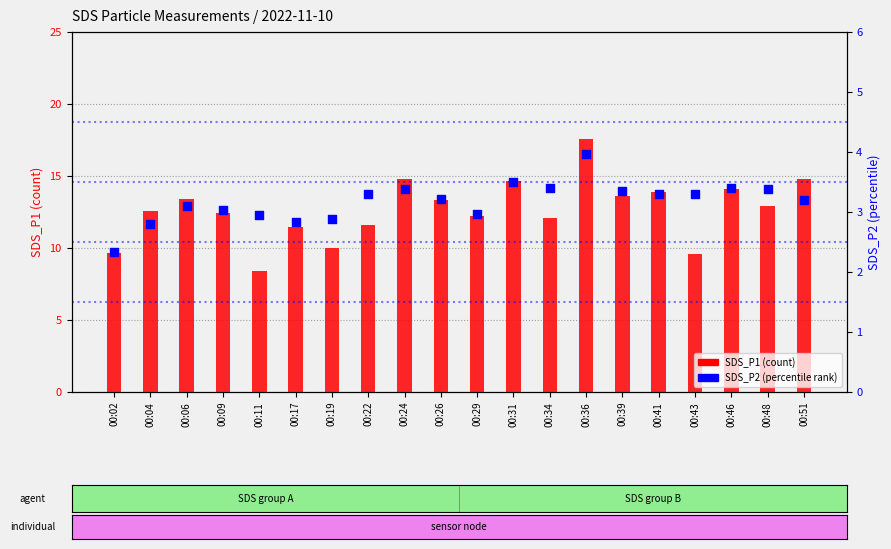

What are all the series names shown in the legend?

SDS_P1 (count), SDS_P2 (percentile rank)